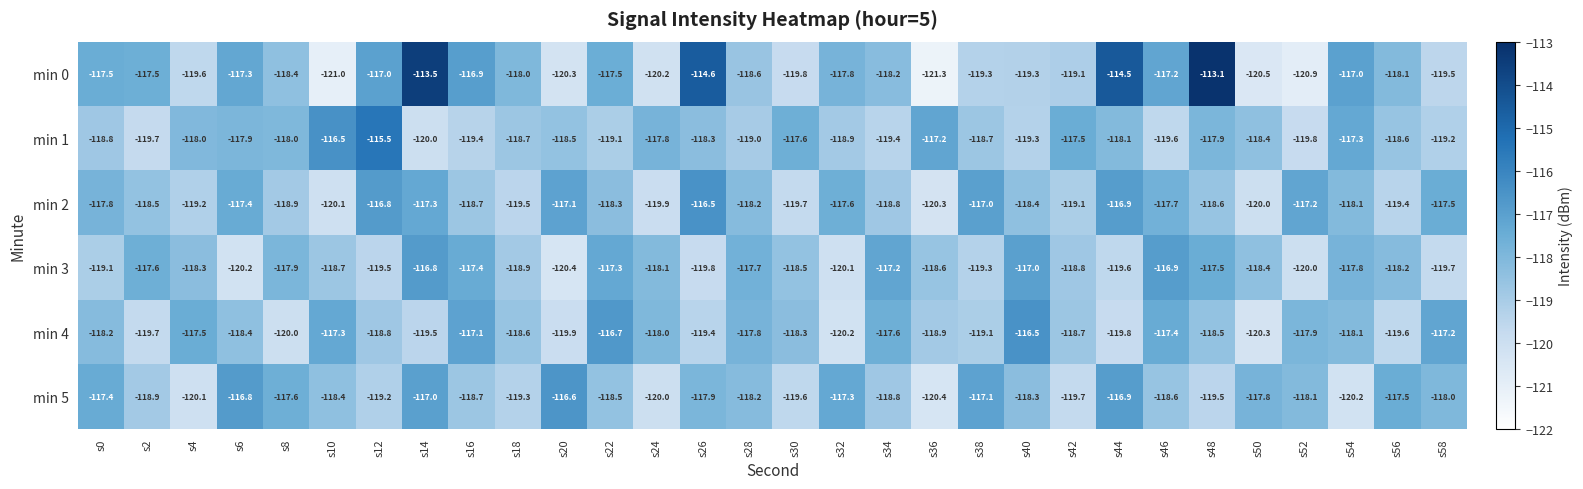

What is the approximate value of min 3 at s46?

-116.9